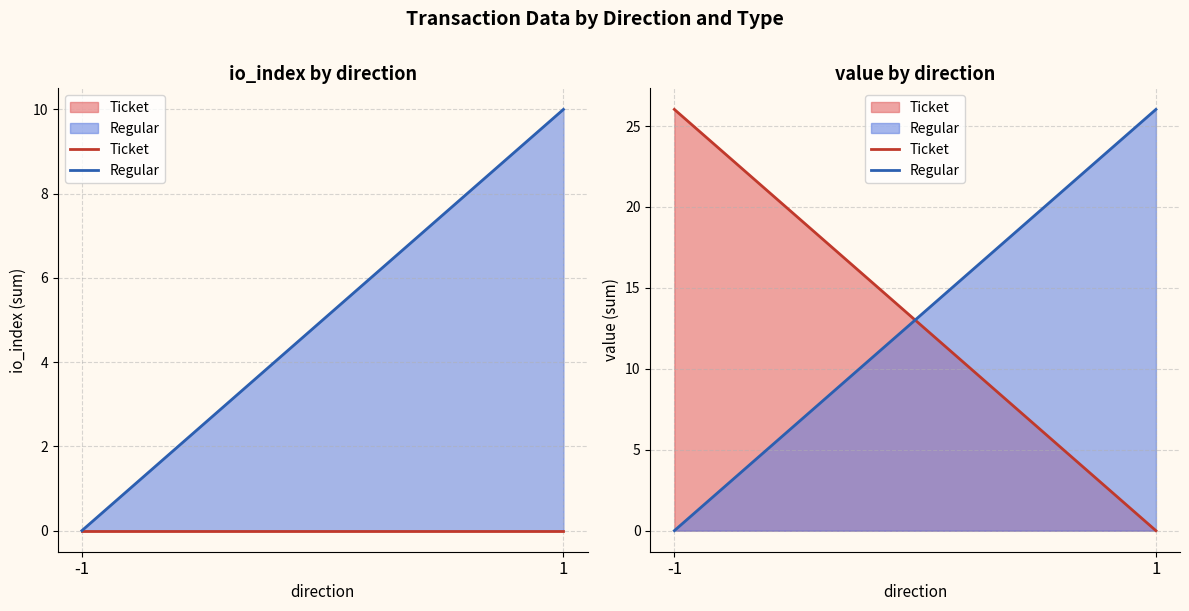

What are all the series names shown in the legend?

Ticket, Regular